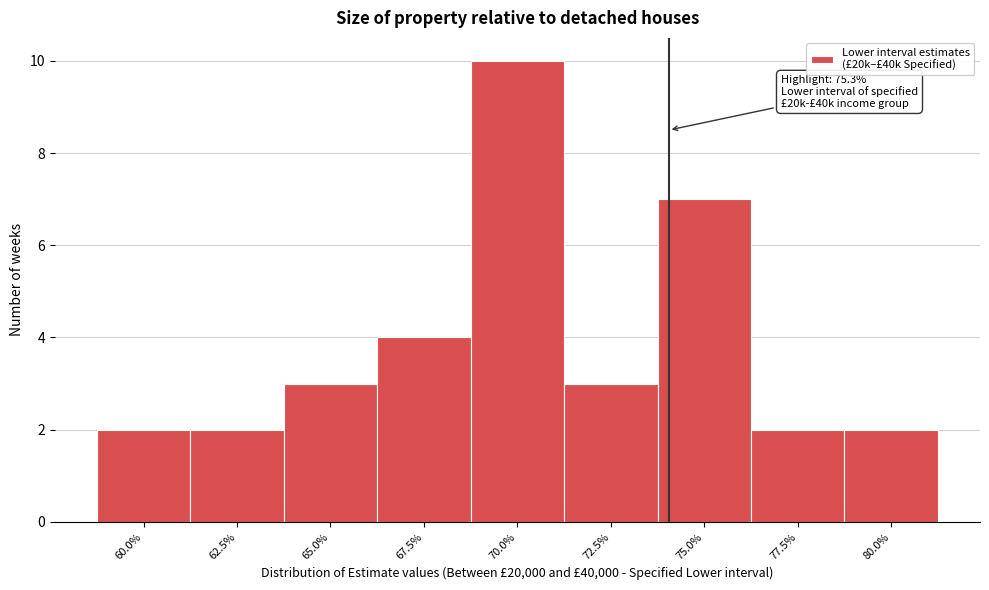

Reading right to left, what are all the values shown in this chart?

80.0%=2	77.5%=2	75.0%=7	72.5%=3	70.0%=10	67.5%=4	65.0%=3	62.5%=2	60.0%=2